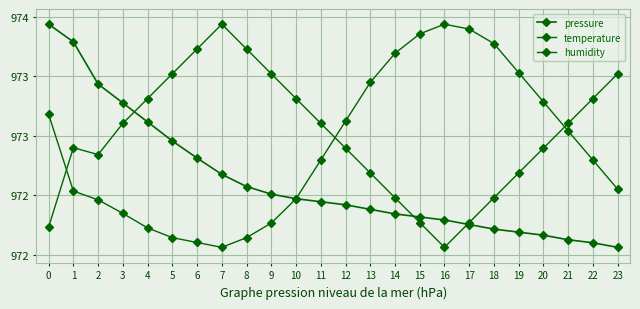

Which series has the widest spread of values?

pressure